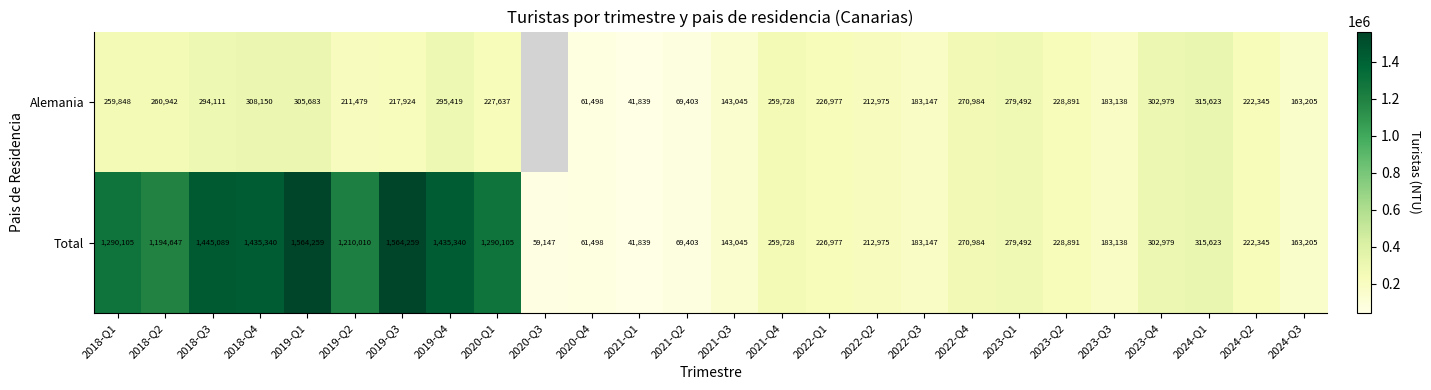

What is the difference between the maximum and minimum values in the Total series?

1522420